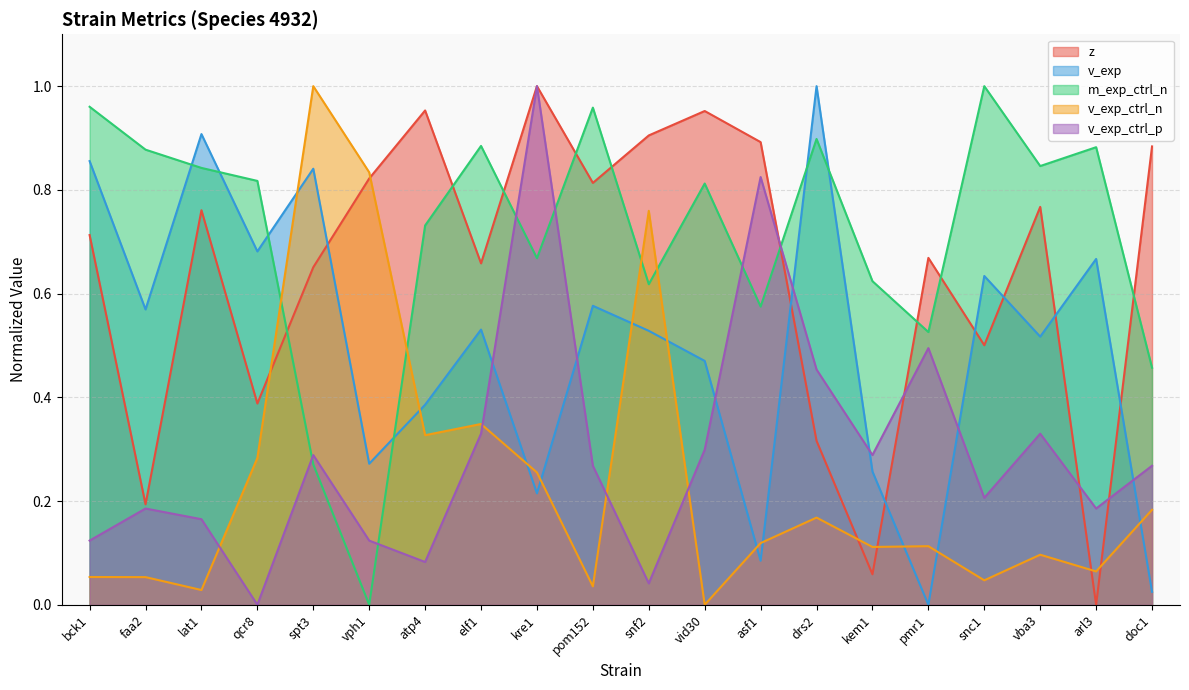

Reading right to left, transcribe all the data shown in this chart.

z: doc1=0.9	arl3=0.0	vba3=0.8	snc1=0.5	pmr1=0.7	kem1=0.1	drs2=0.3	asf1=0.9	vid30=1.0	snf2=0.9	pom152=0.8	kre1=1.0	elf1=0.7	atp4=1.0	vph1=0.8	spt3=0.7	qcr8=0.4	lat1=0.8	faa2=0.2	bck1=0.7
v_exp: doc1=0.0	arl3=0.7	vba3=0.5	snc1=0.6	pmr1=0.0	kem1=0.3	drs2=1.0	asf1=0.1	vid30=0.5	snf2=0.5	pom152=0.6	kre1=0.2	elf1=0.5	atp4=0.4	vph1=0.3	spt3=0.8	qcr8=0.7	lat1=0.9	faa2=0.6	bck1=0.9
m_exp_ctrl_n: doc1=0.5	arl3=0.9	vba3=0.8	snc1=1.0	pmr1=0.5	kem1=0.6	drs2=0.9	asf1=0.6	vid30=0.8	snf2=0.6	pom152=1.0	kre1=0.7	elf1=0.9	atp4=0.7	vph1=0.0	spt3=0.3	qcr8=0.8	lat1=0.8	faa2=0.9	bck1=1.0
v_exp_ctrl_n: doc1=0.2	arl3=0.1	vba3=0.1	snc1=0.0	pmr1=0.1	kem1=0.1	drs2=0.2	asf1=0.1	vid30=0.0	snf2=0.8	pom152=0.0	kre1=0.3	elf1=0.3	atp4=0.3	vph1=0.8	spt3=1.0	qcr8=0.3	lat1=0.0	faa2=0.1	bck1=0.1
v_exp_ctrl_p: doc1=0.3	arl3=0.2	vba3=0.3	snc1=0.2	pmr1=0.5	kem1=0.3	drs2=0.5	asf1=0.8	vid30=0.3	snf2=0.0	pom152=0.3	kre1=1.0	elf1=0.3	atp4=0.1	vph1=0.1	spt3=0.3	qcr8=0.0	lat1=0.2	faa2=0.2	bck1=0.1